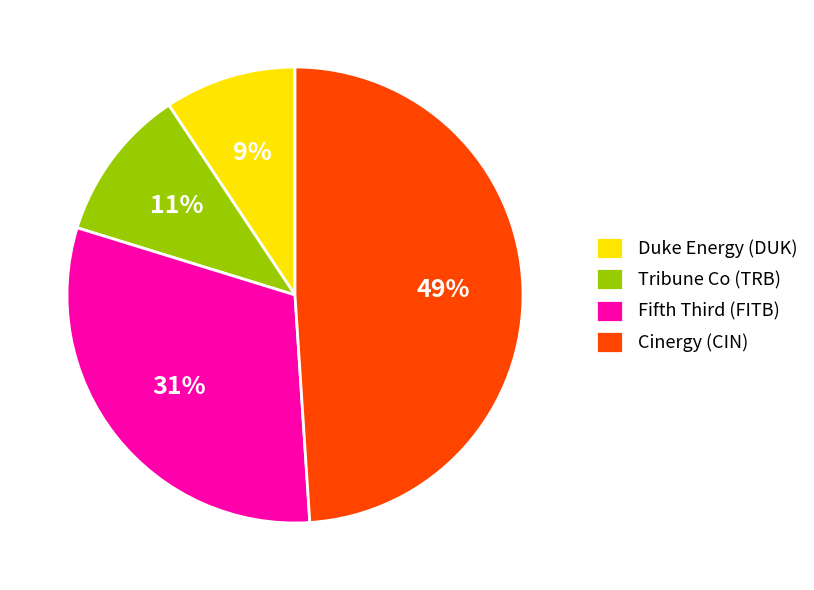

Which slice is the largest?

Cinergy (CIN)